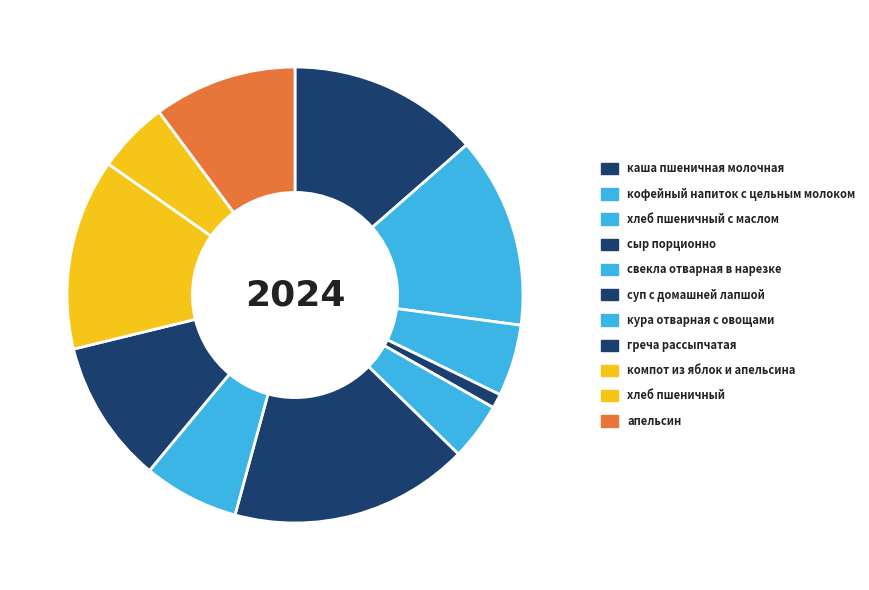

How many segments does this pie chart have?

11